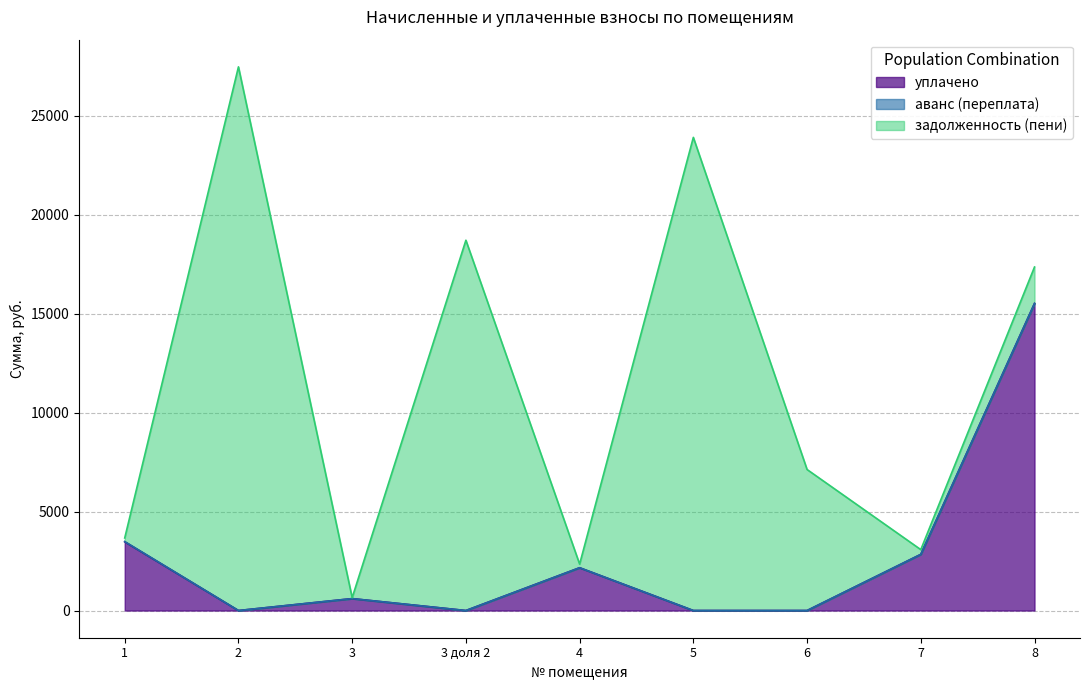

Which category has the lowest value across all series?

2